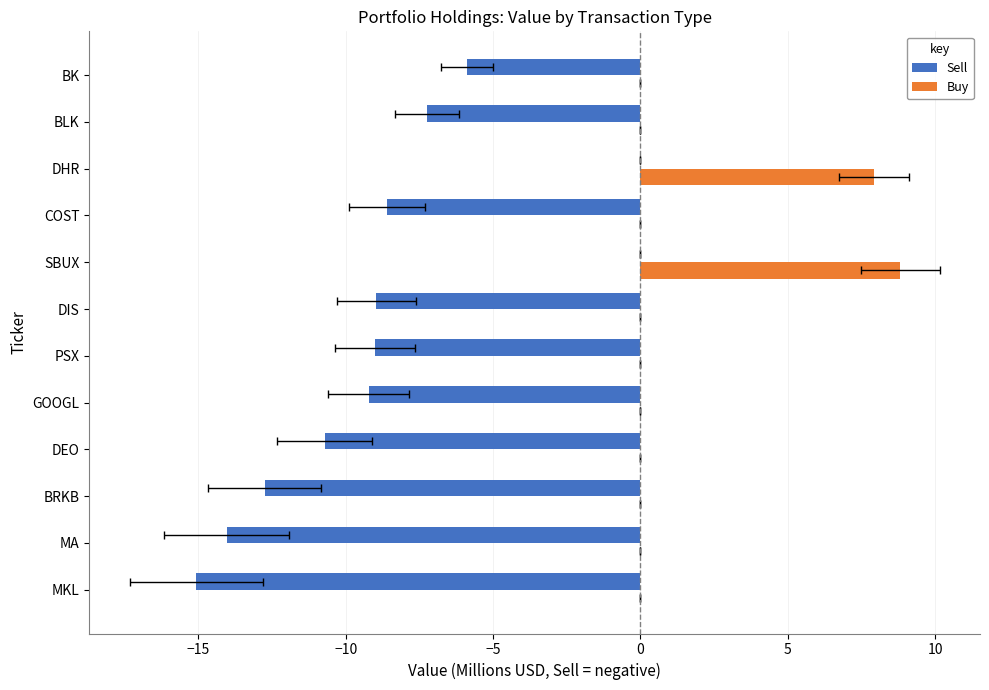

What are all the series names shown in the legend?

Sell, Buy